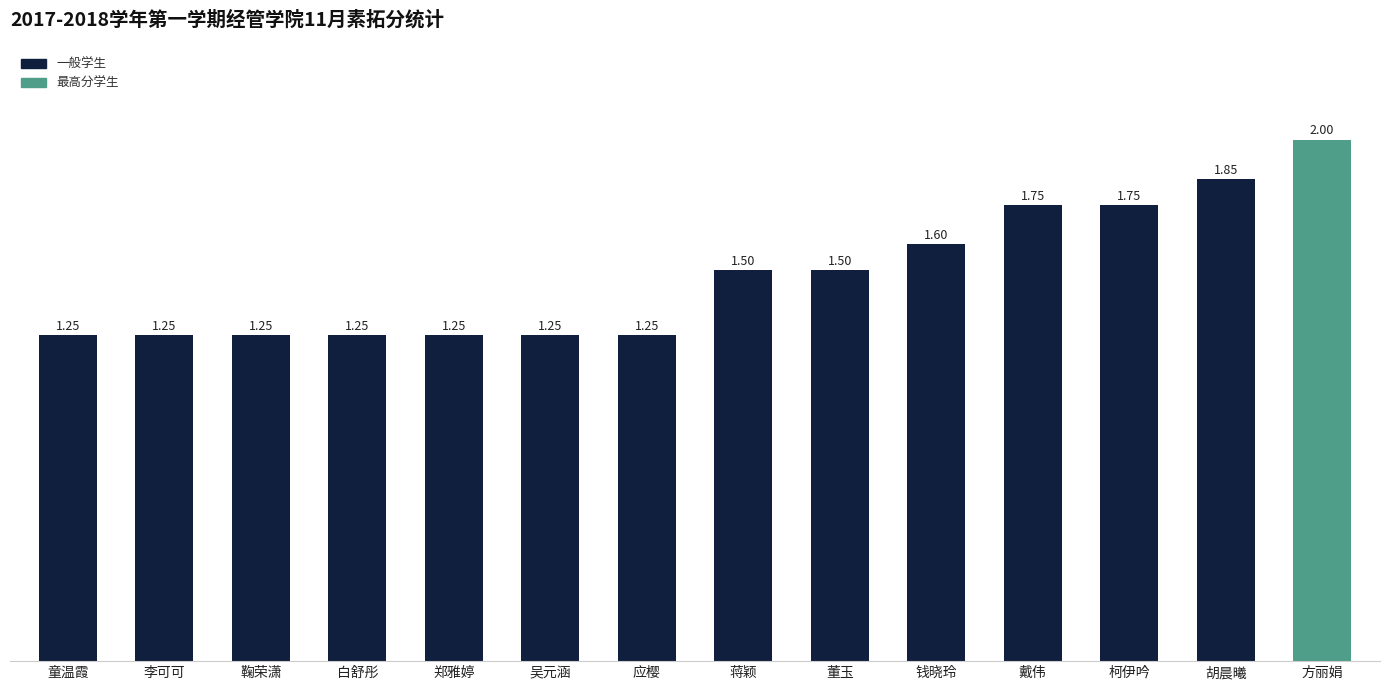

What is the label of the 5th bar from the right?

钱晓玲